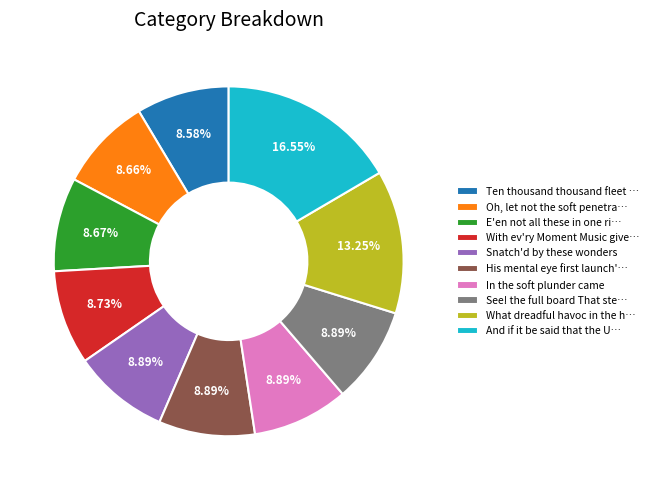

Is Snatch'd by these wonders the majority of the pie?

No